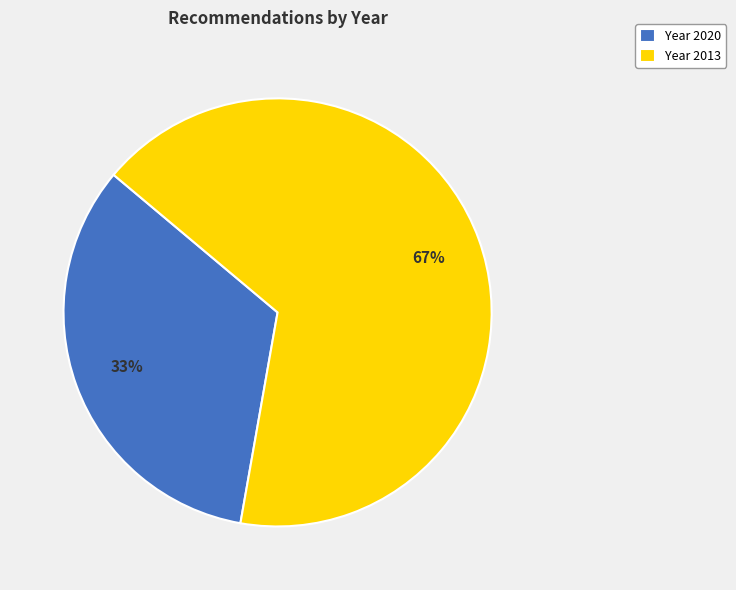

Which category has the smallest portion of the pie?

Year 2020